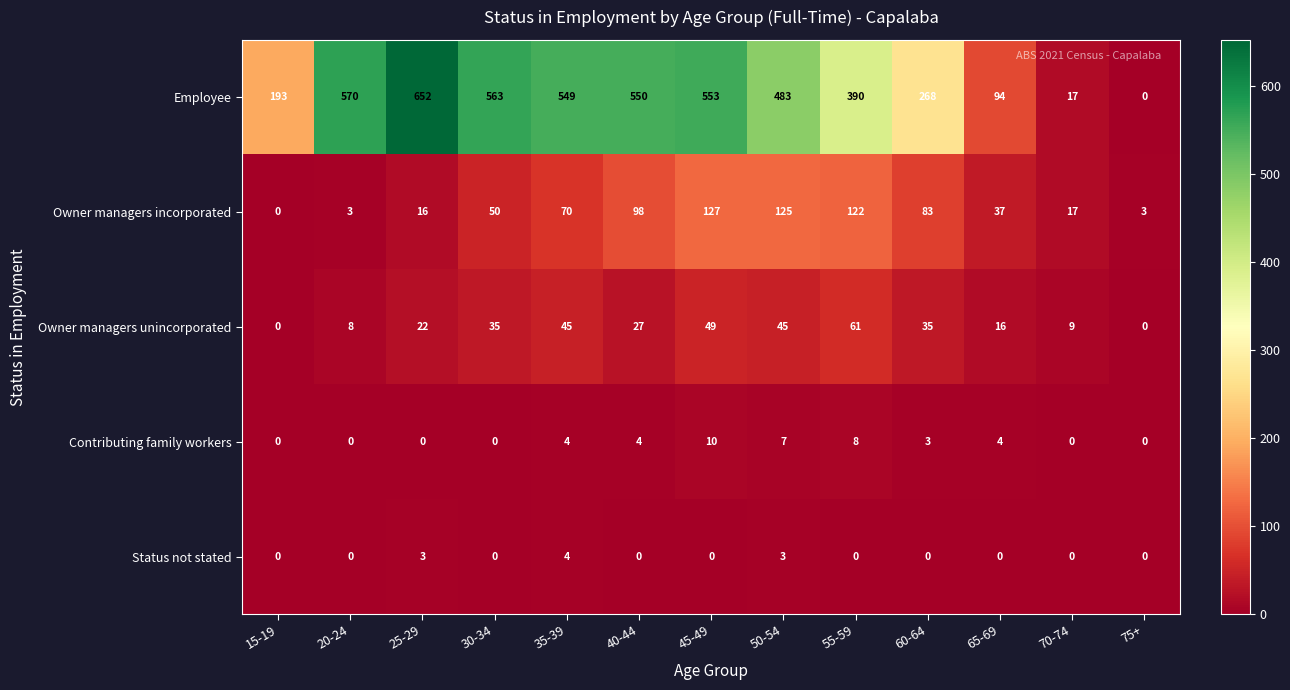

How many series are shown in this chart?

5